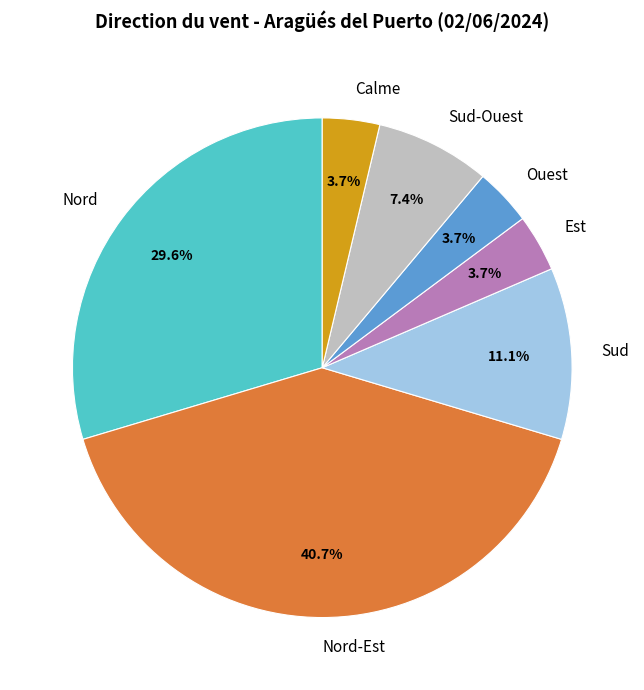

How many slices are in this pie chart?

7